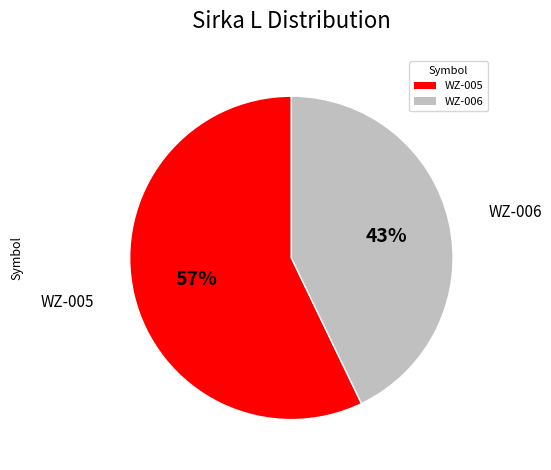

To the nearest percent, what is the difference between the largest and smallest slice percentages?

14%